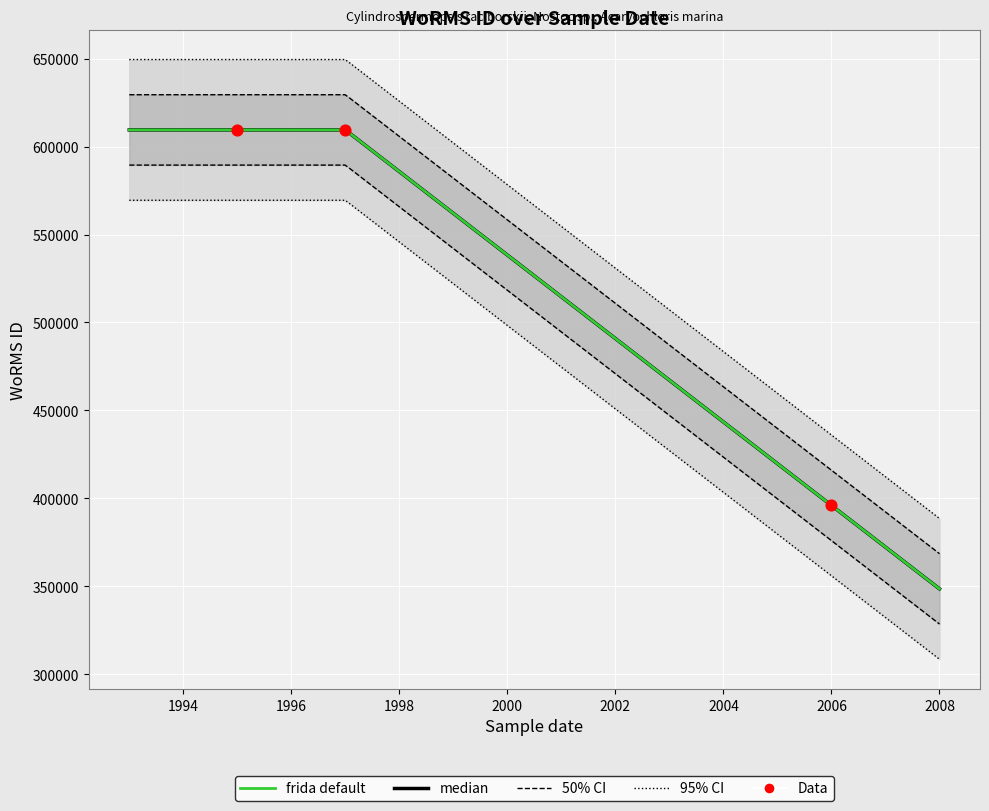

What is the ratio of the value at 17-06-1995 to the value at 01-08-1997?

1.0